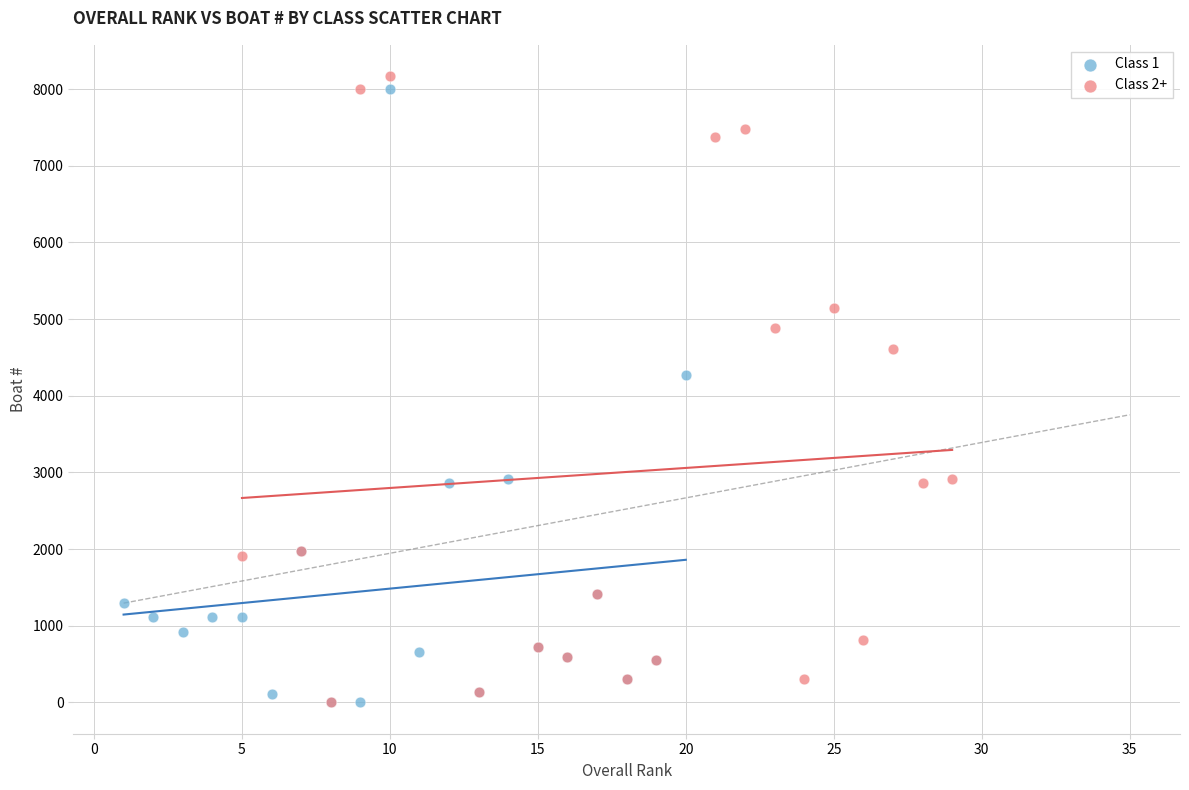

What are all the series names shown in the legend?

Class 1, Class 2+